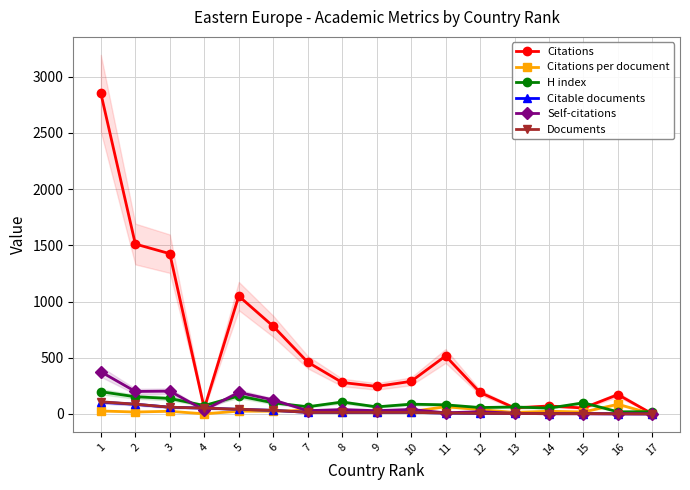

Does the chart display data point markers on the line(s)?

Yes